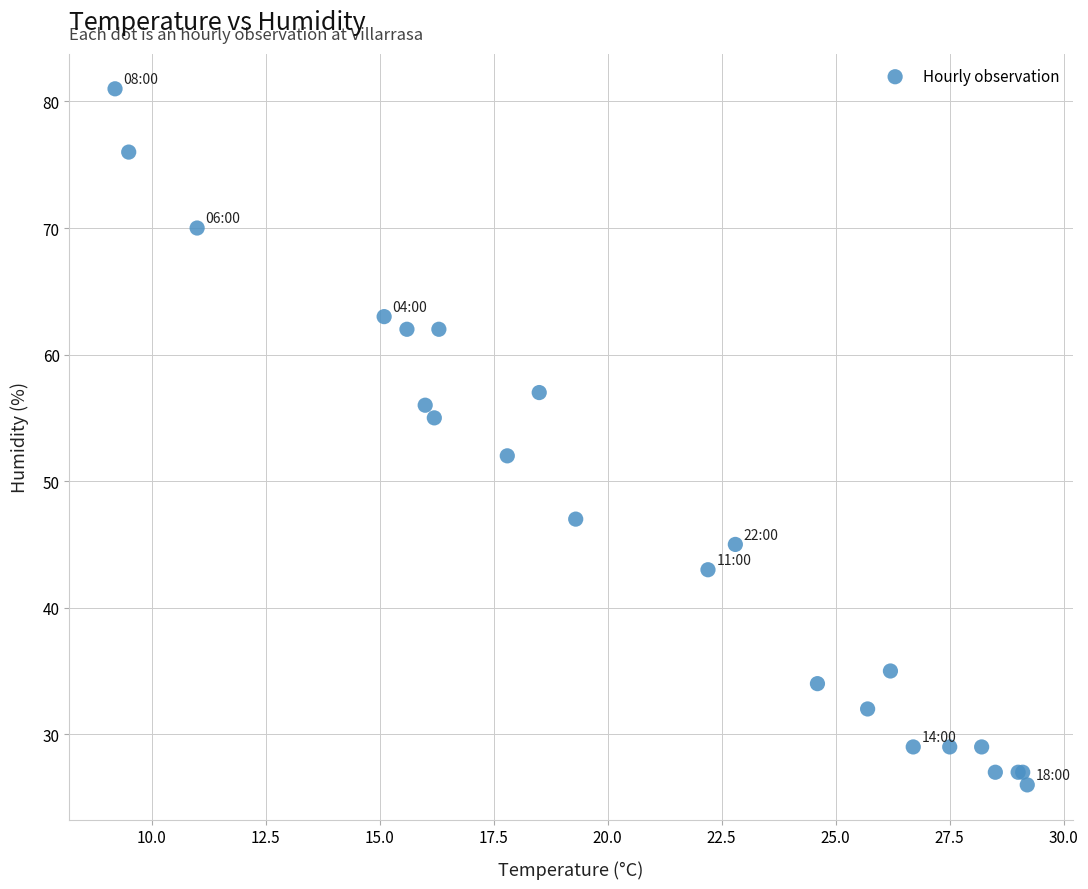

What Y value in the scatter plot is closest to 53?

52